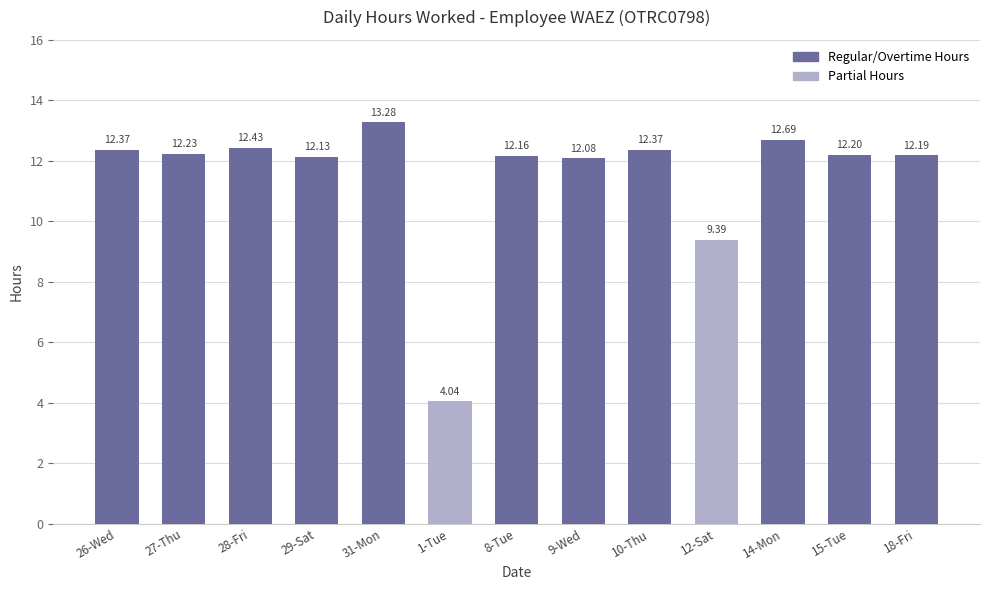

Which has a higher value, 1-Tue or 15-Tue?

15-Tue